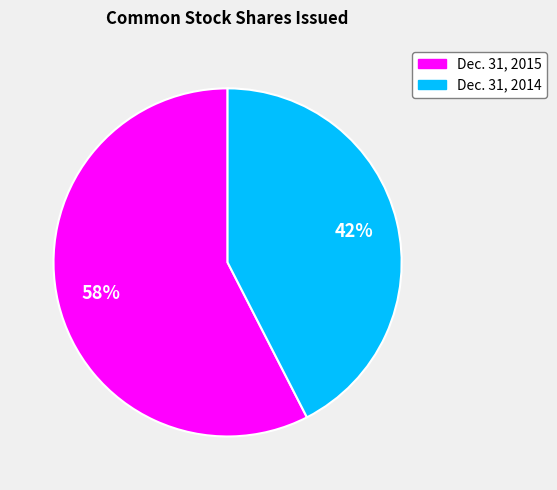

Which slice is the largest?

Dec. 31, 2015